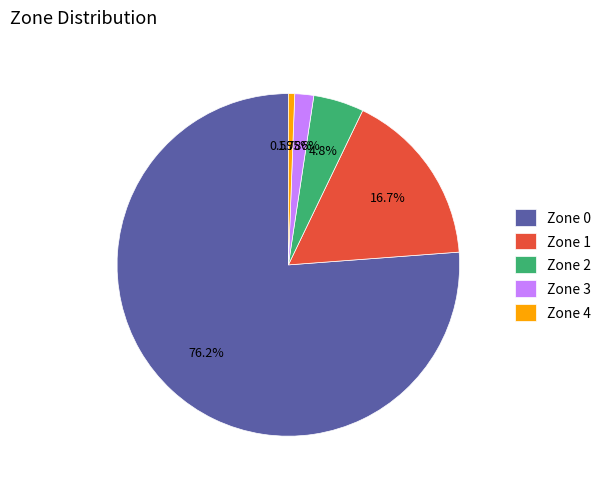

Count the number of slices in the pie.

5